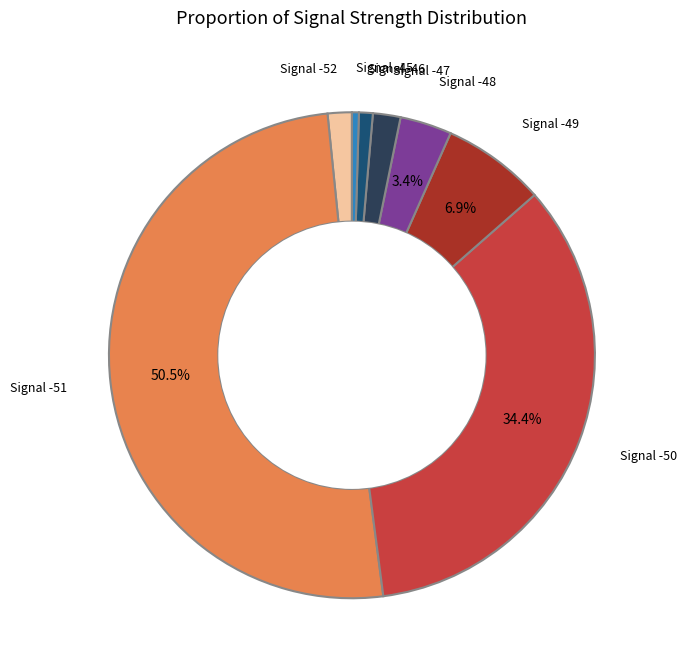

Count the number of slices in the pie.

8